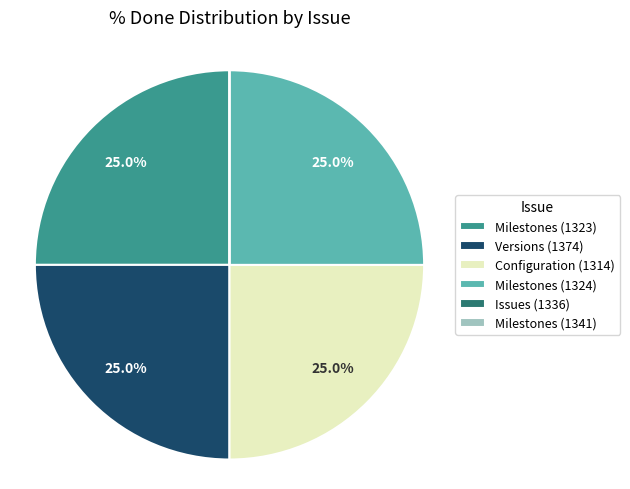

Does any single category account for the majority?

No